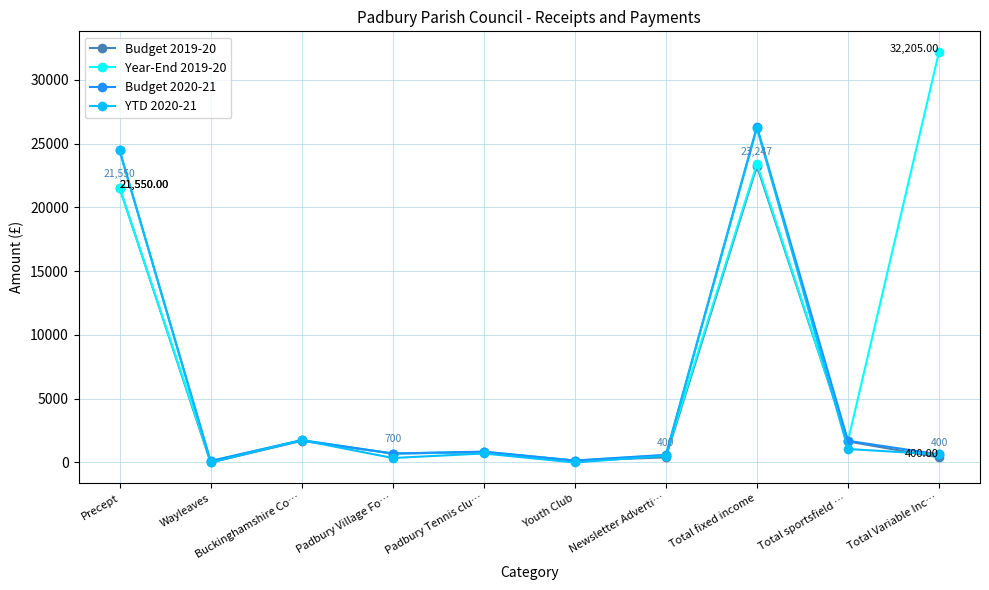

What position from the right is Youth Club?

5